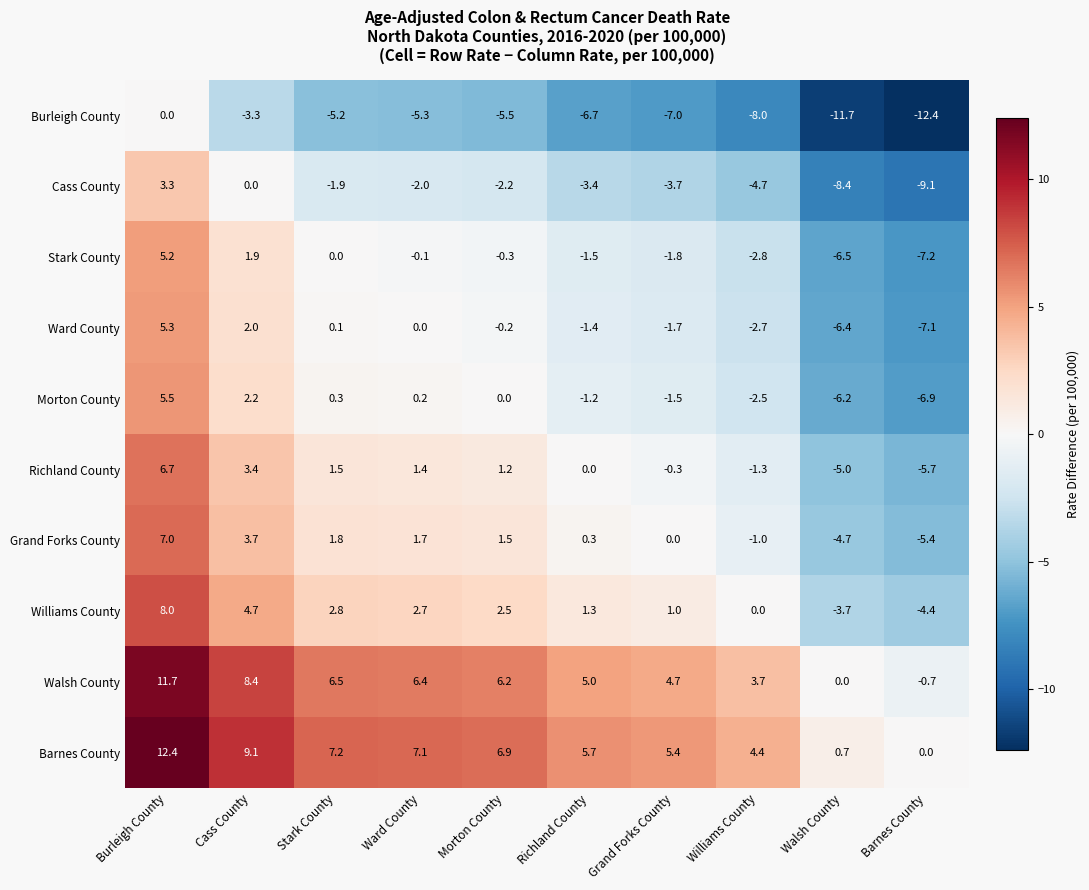

True or false: Burleigh County has a value of -3.5 at Richland County.

False